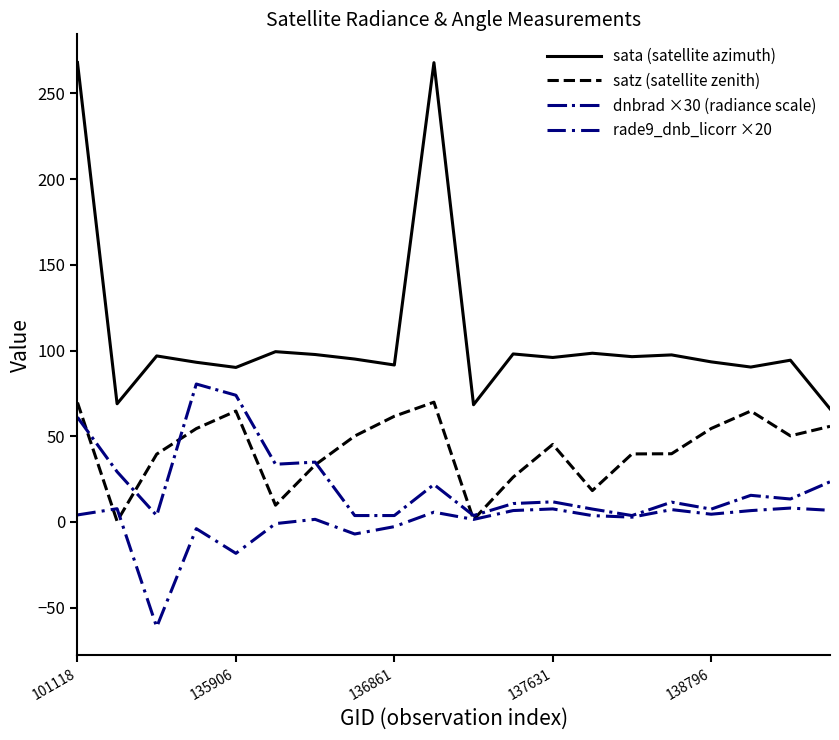

True or false: satz (satellite zenith) and sata (satellite azimuth) cross at least once.

False